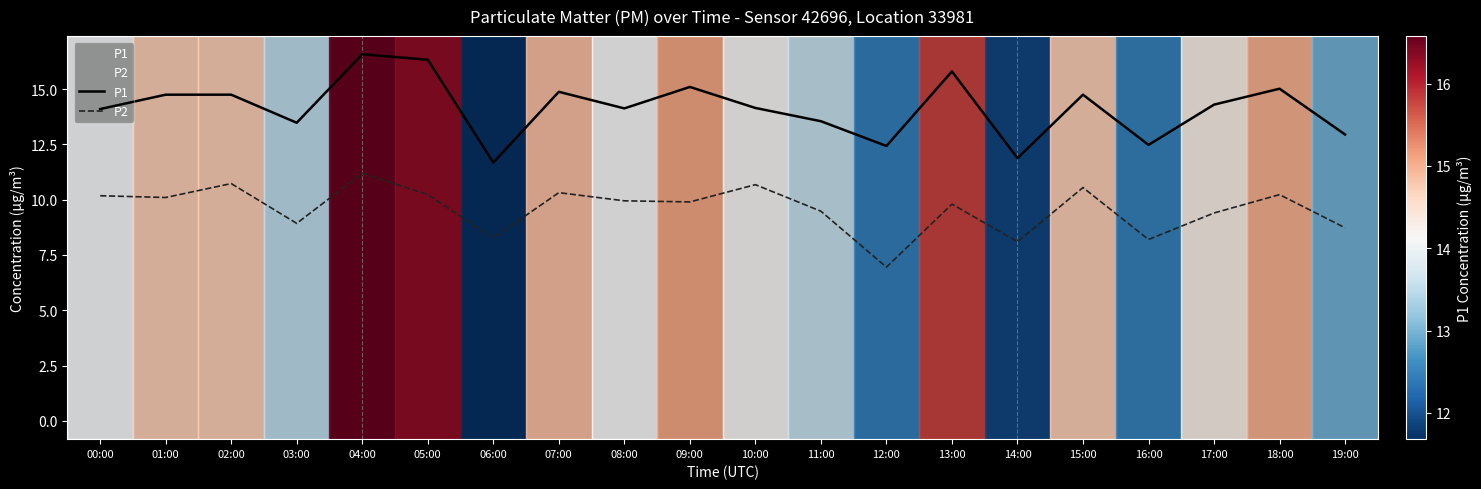

How many categories are shown in the chart?

20